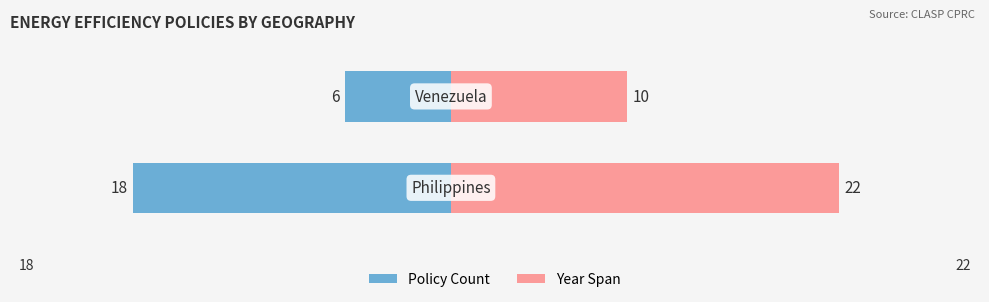

Which series has the largest total across all categories?

Year Span